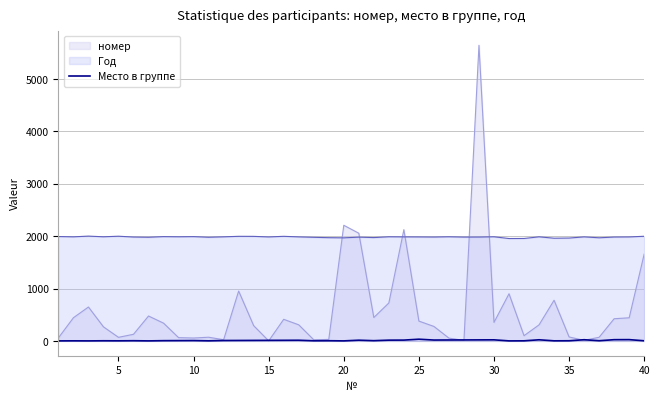

Which series has the largest total across all categories?

Год